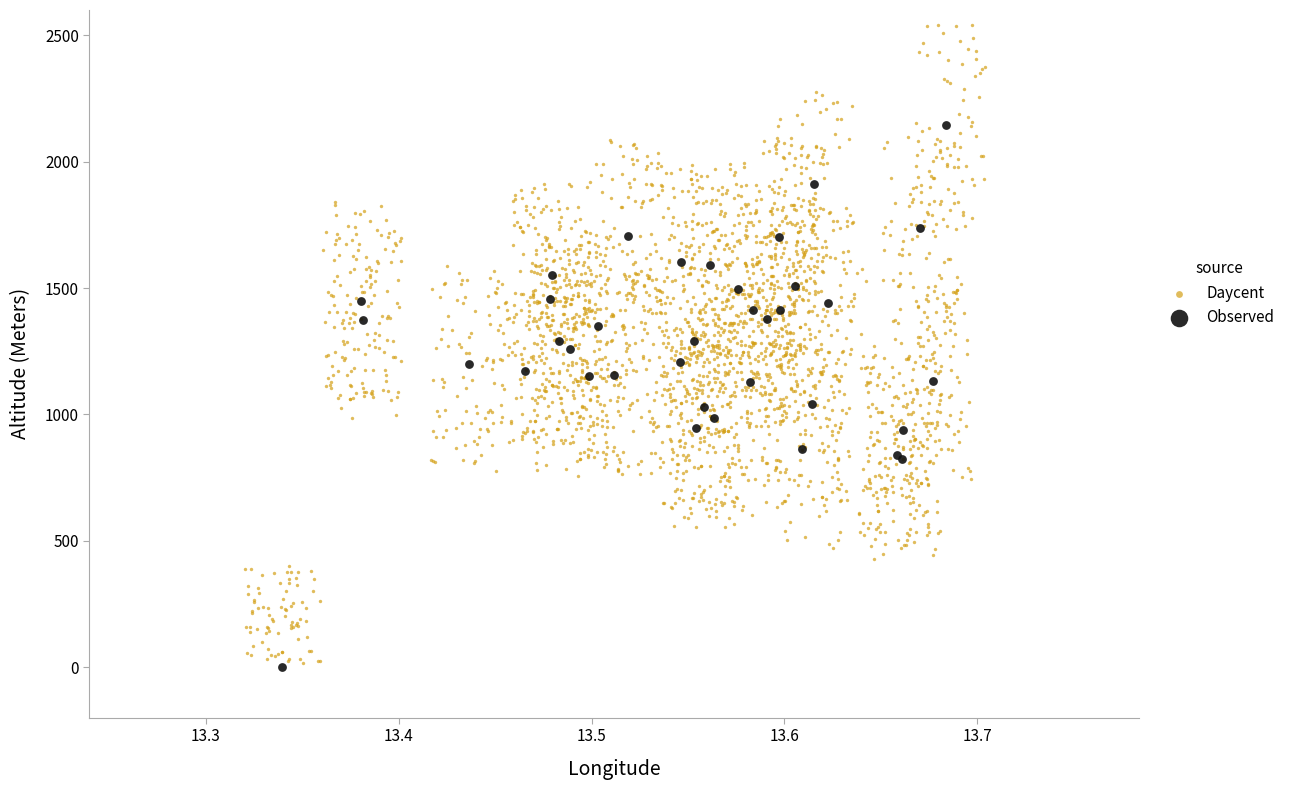

Which series has the largest Y range (max minus min)?

Daycent